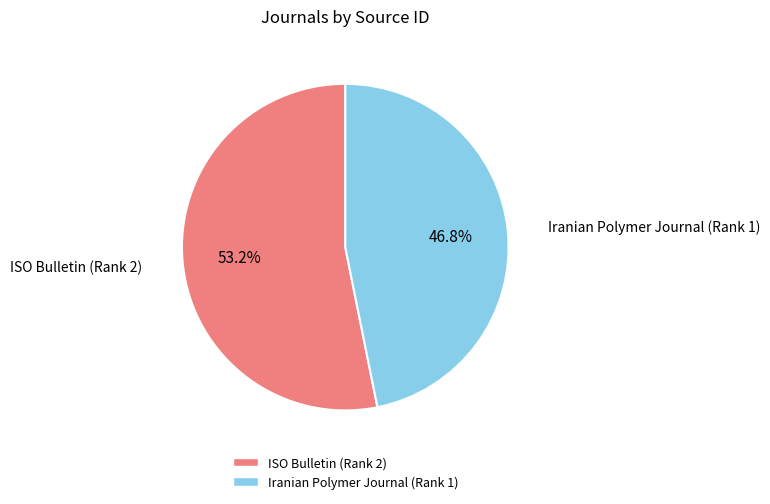

What percentage do Iranian Polymer Journal (Rank 1) and ISO Bulletin (Rank 2) together represent?

100.0%